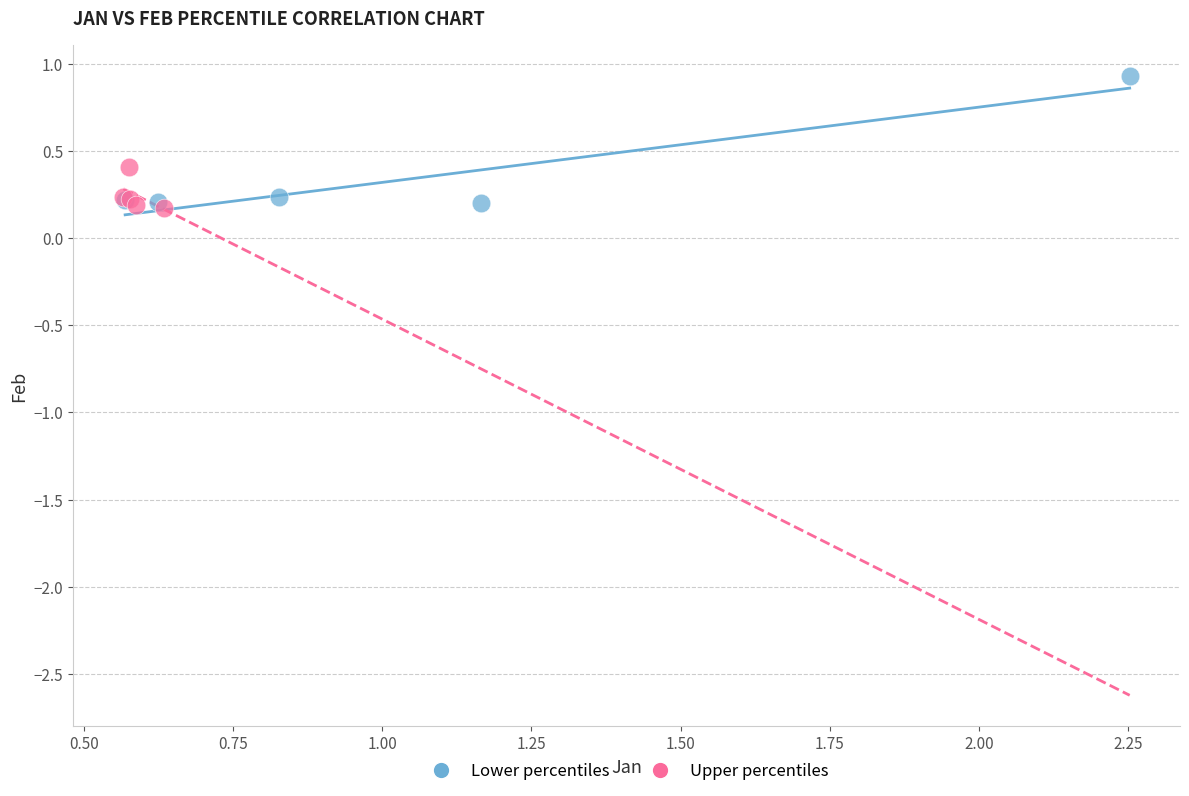

Which series contains the highest Y value?

Lower percentiles